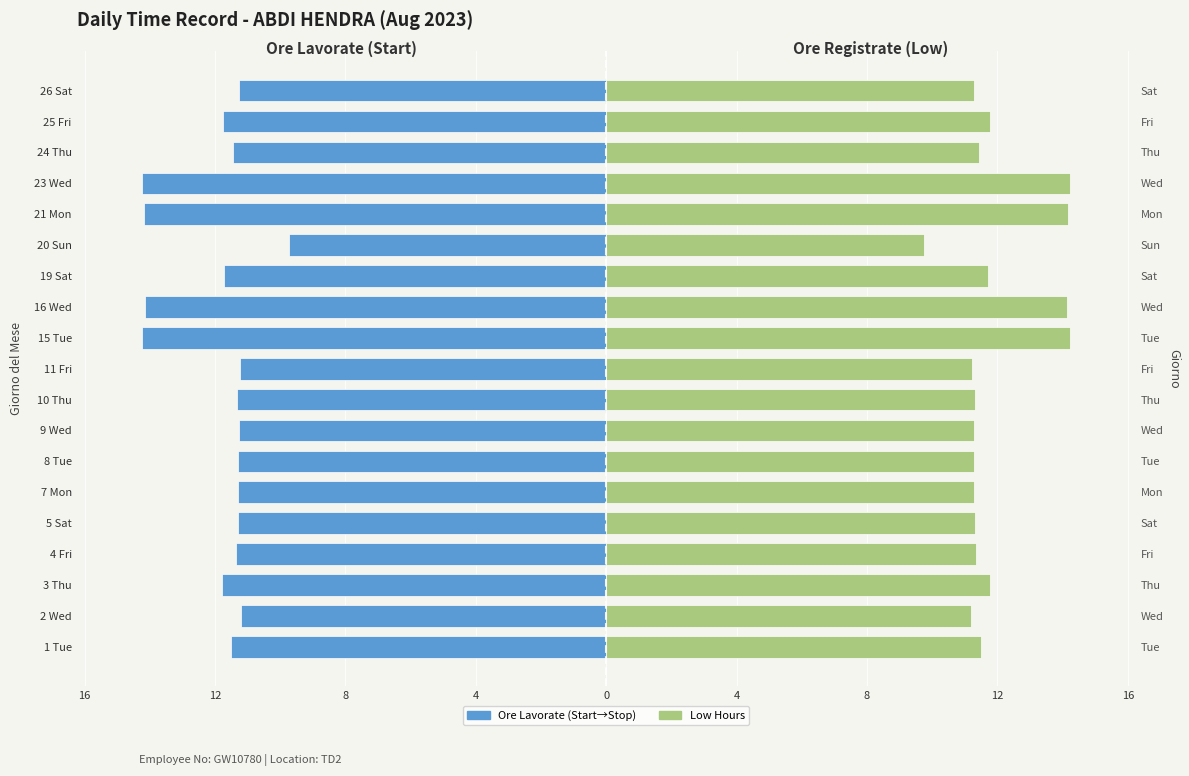

True or false: Start→Stop (Hours) has a value of -5.9 at 9 Wed.

False